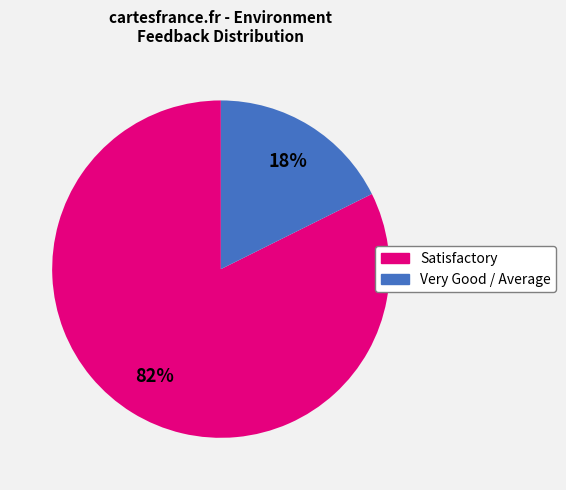

Which has a higher value, Satisfactory or Very Good / Average?

Satisfactory